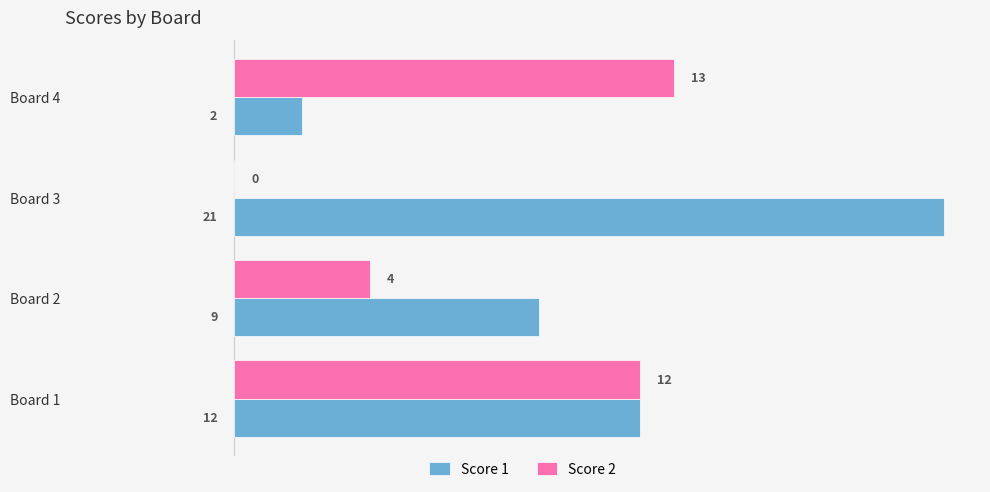

At which category does the chart reach its peak across all series?

Board 3